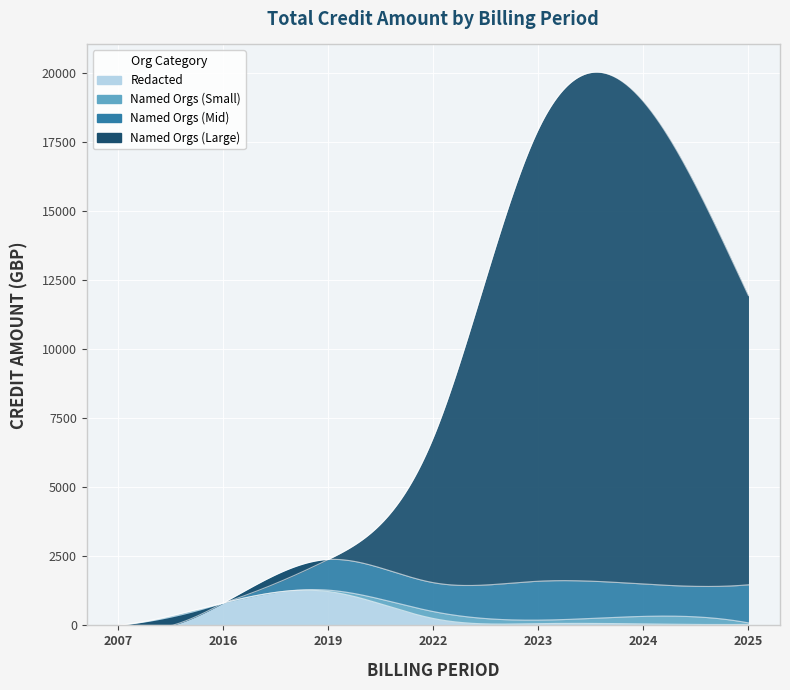

What are all the series names shown in the legend?

Redacted, Named Orgs (Small), Named Orgs (Mid), Named Orgs (Large)